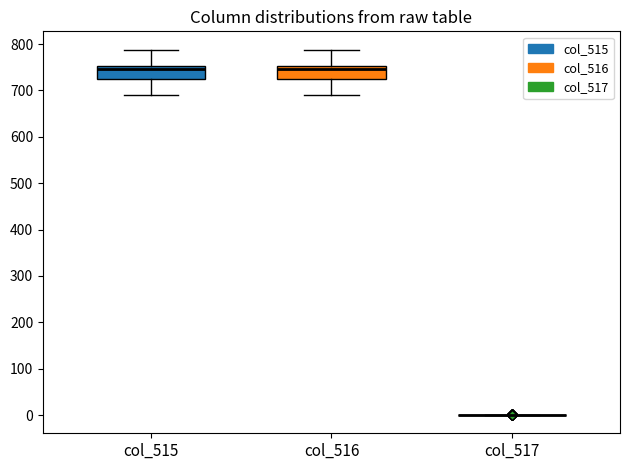

Reading left to right, transcribe this box plot: for each box, give where its median line is, the range the box spans, and where its two whiskers end, as read against the y-axis. The values are not printed on the chart, so give them approximately, as read against the axis.

col_515: median 750 (just below the box's upper edge), box 730 to 750, whiskers 690 to 790
col_516: median 750 (just below the box's upper edge), box 730 to 750, whiskers 690 to 790
col_517: box collapsed to a line at 0, whiskers 0 to 0